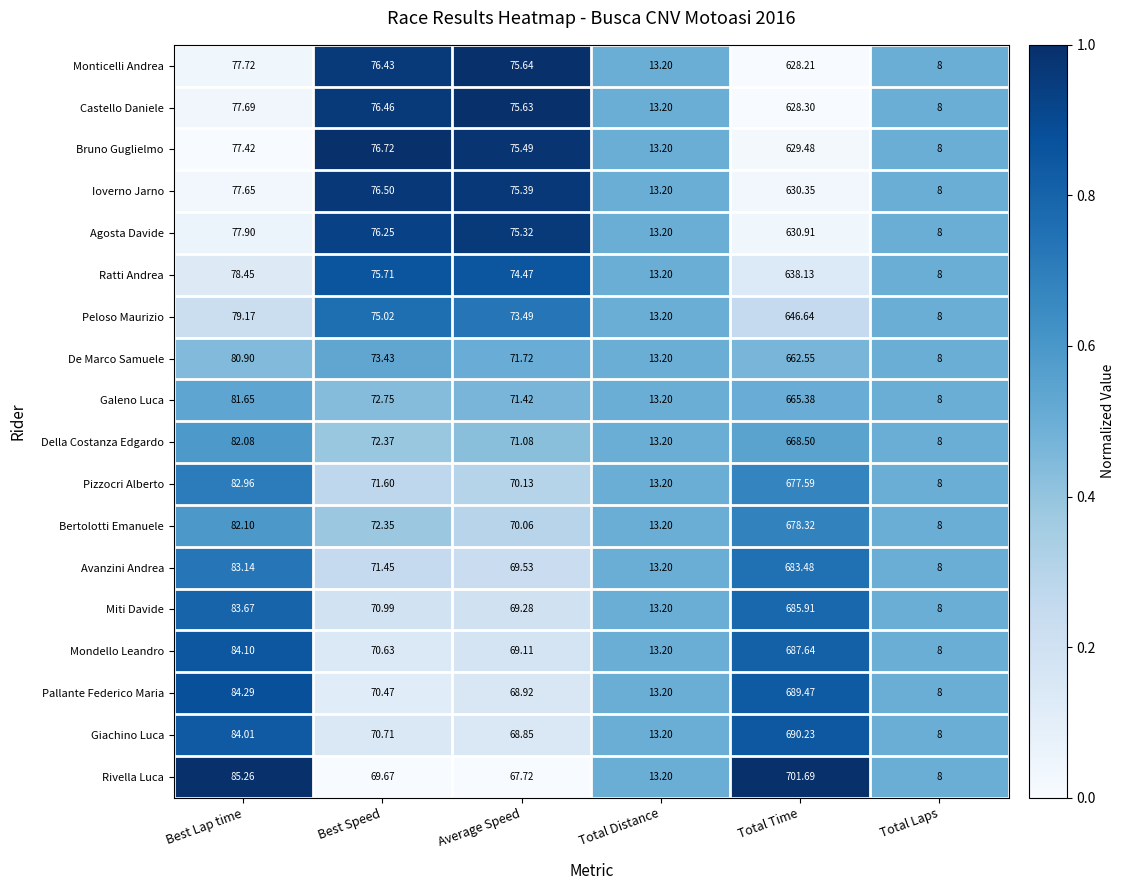

List the series in order of their peak value, lowest first.

Monticelli Andrea, Castello Daniele, Bruno Guglielmo, Ioverno Jarno, Agosta Davide, Ratti Andrea, Peloso Maurizio, De Marco Samuele, Galeno Luca, Della Costanza Edgardo, Pizzocri Alberto, Bertolotti Emanuele, Avanzini Andrea, Miti Davide, Mondello Leandro, Pallante Federico Maria, Giachino Luca, Rivella Luca